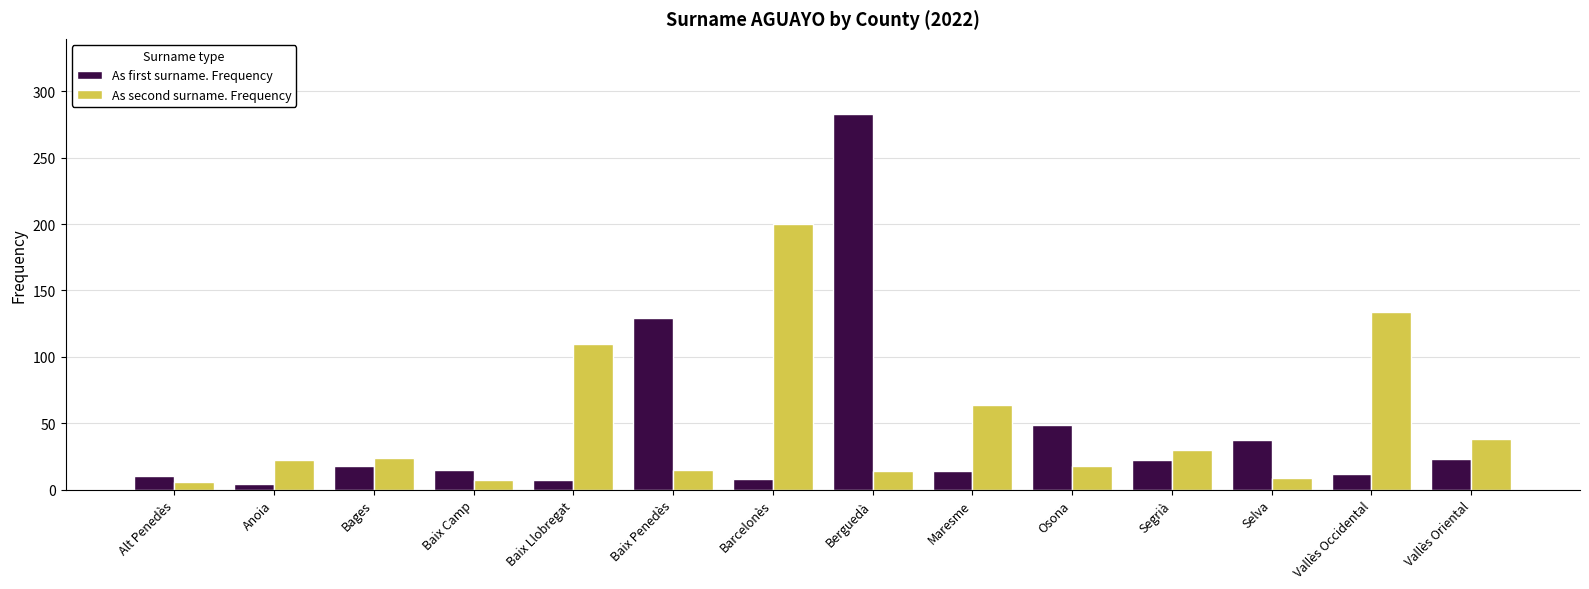

Count the number of data series in this chart.

2